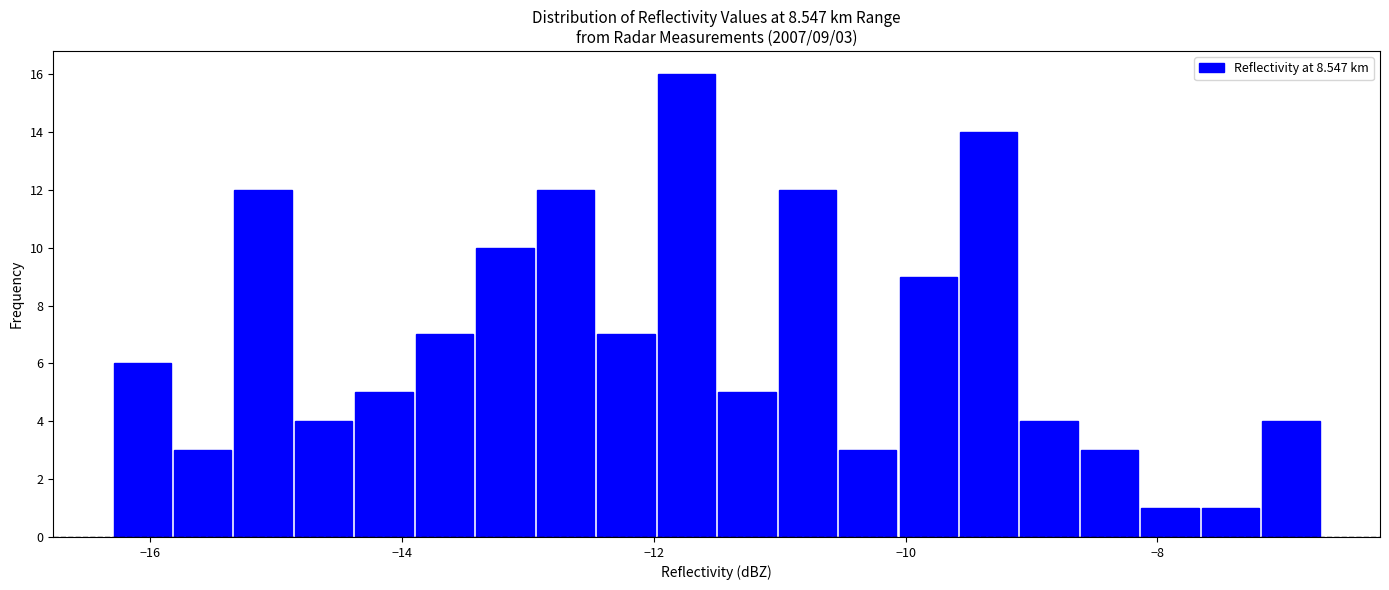

Around what value on the x-axis is the tallest bar? Give the approximate position of its centre, as read against the axis.

-11.8